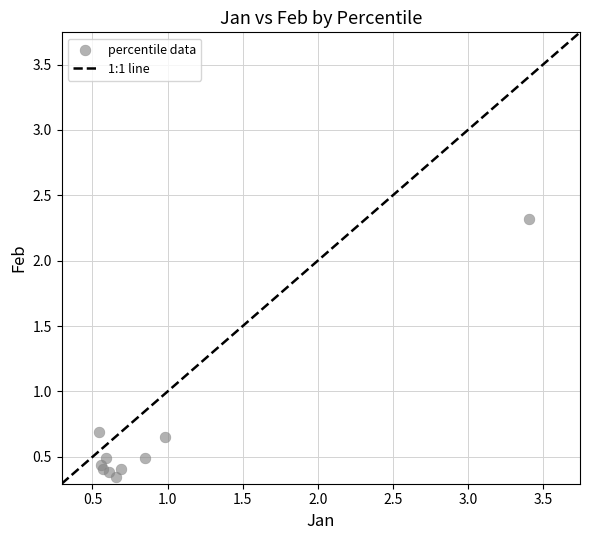

What Y value in the scatter plot is closest to 1?

0.7